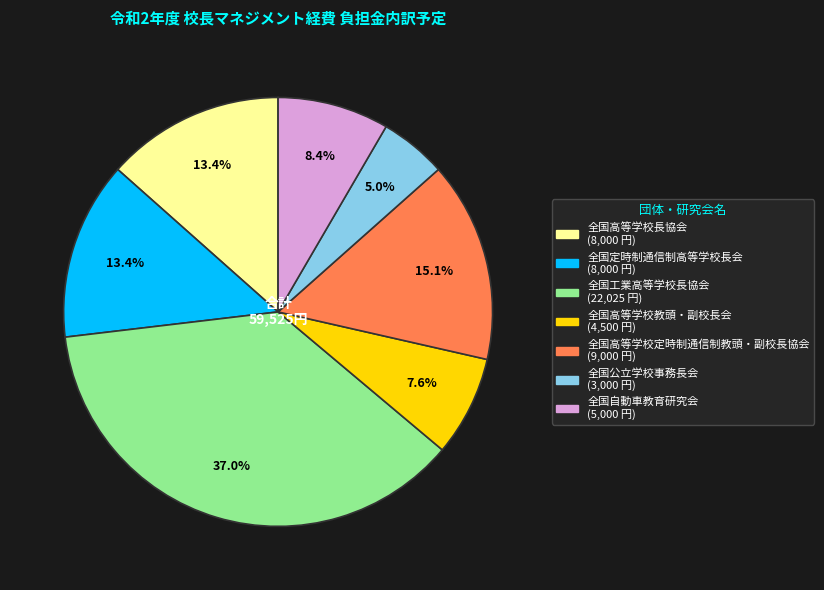

Approximately how many times larger is the value at 全国工業高等学校長協会 compared to 全国高等学校長協会?

2.8